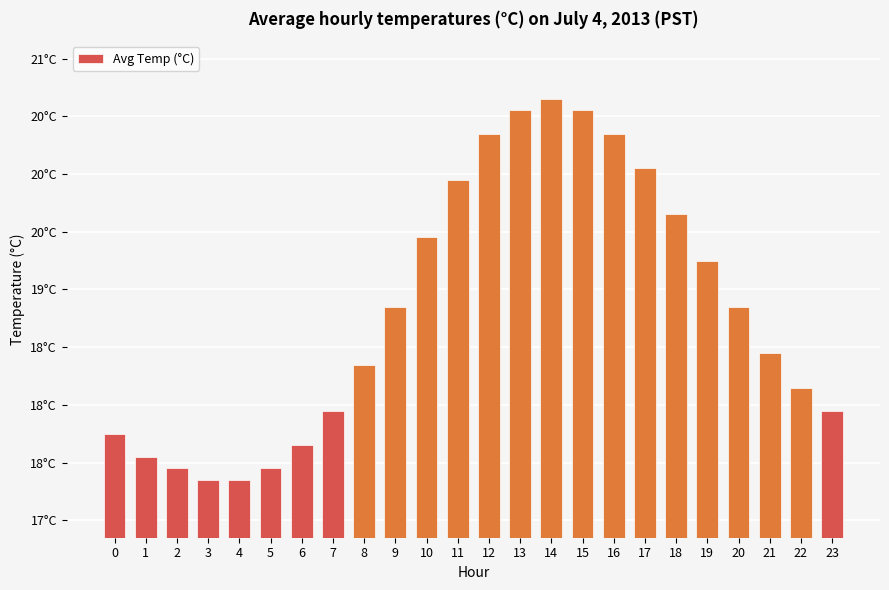

List the labels in order of value, smallest first.

3, 4, 2, 5, 1, 6, 0, 7, 23, 22, 8, 21, 9, 20, 19, 10, 18, 11, 17, 12, 16, 13, 15, 14